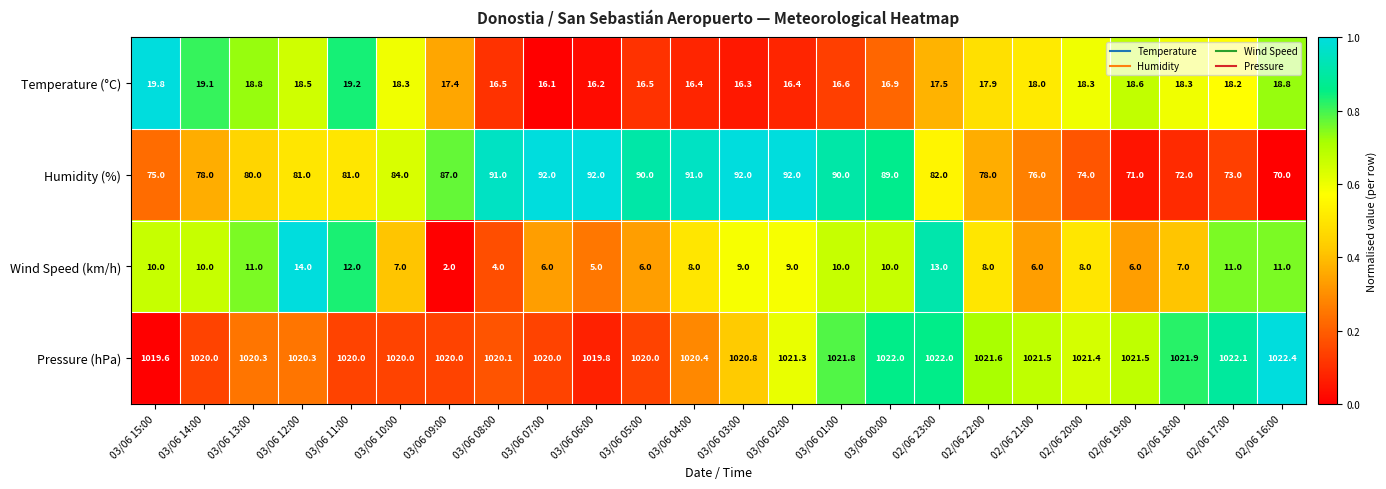

What is the total value across all series at 03/06 07:00?

1134.1